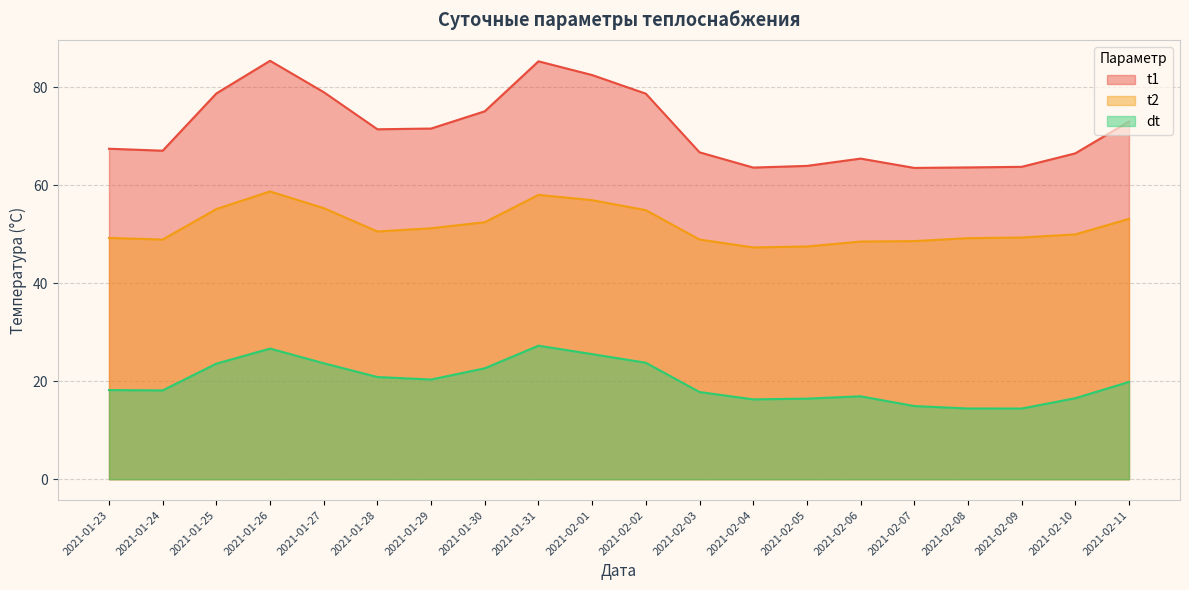

Which series has the largest total across all categories?

t1